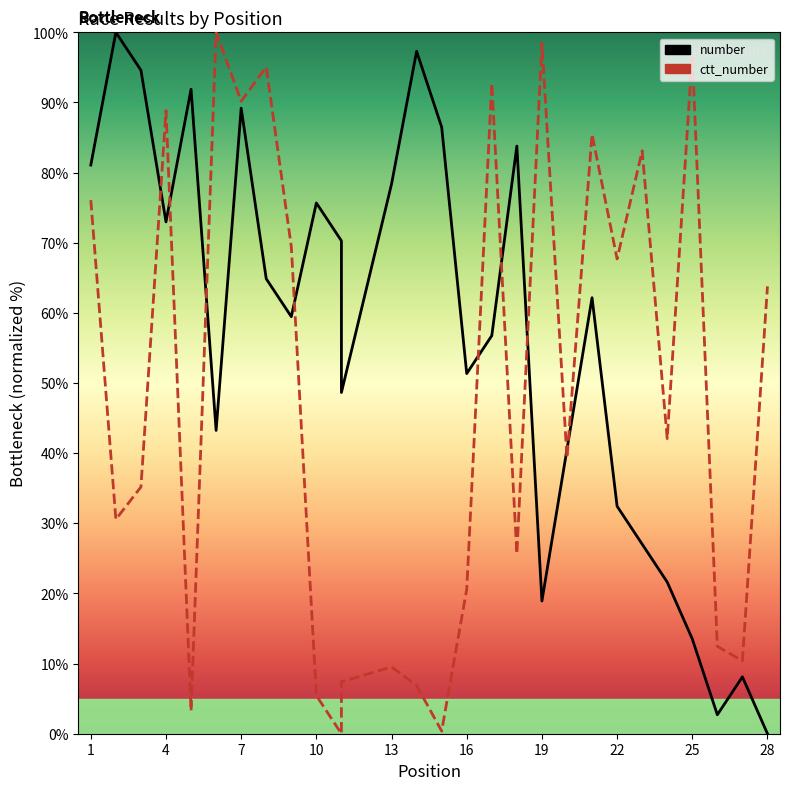

What is the difference between the maximum and minimum values in the ctt_number series?

100.0